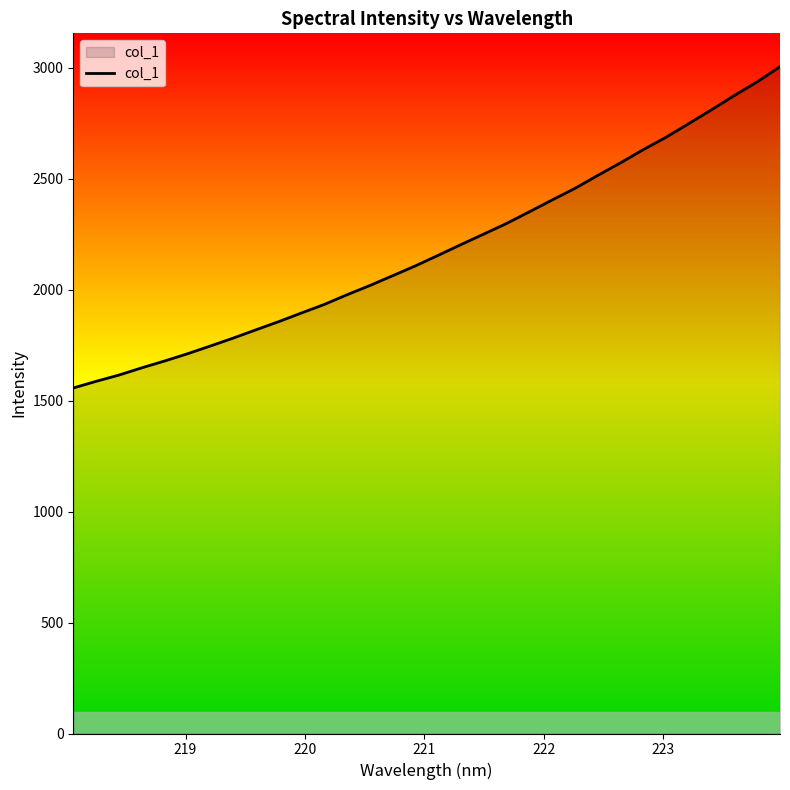

What is the greatest value displayed?

3004.3